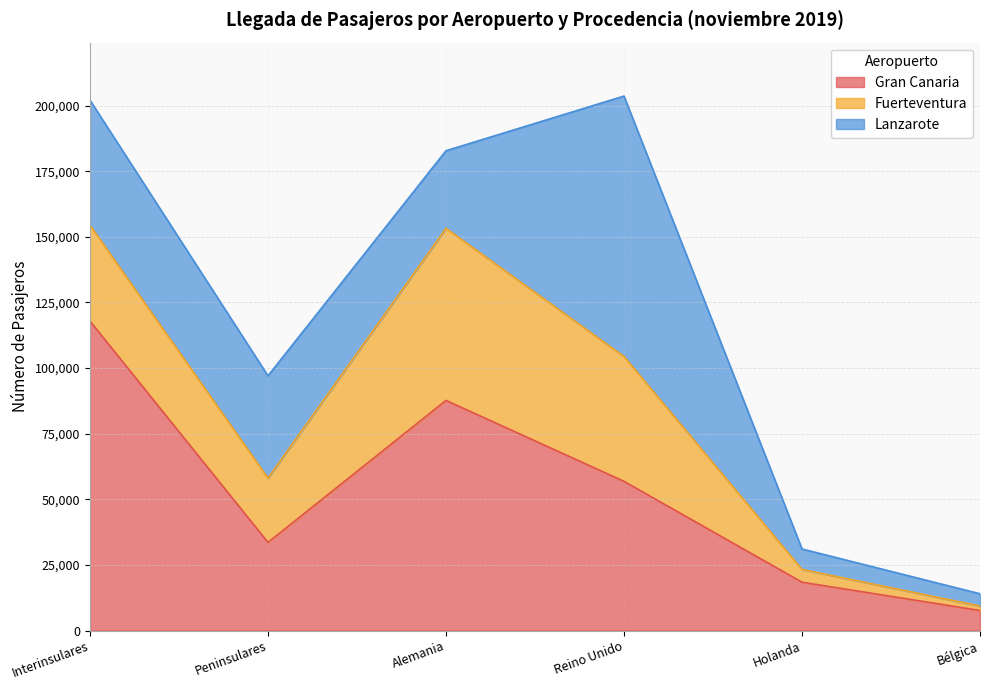

What value does the Gran Canaria series have at Bélgica?

7652